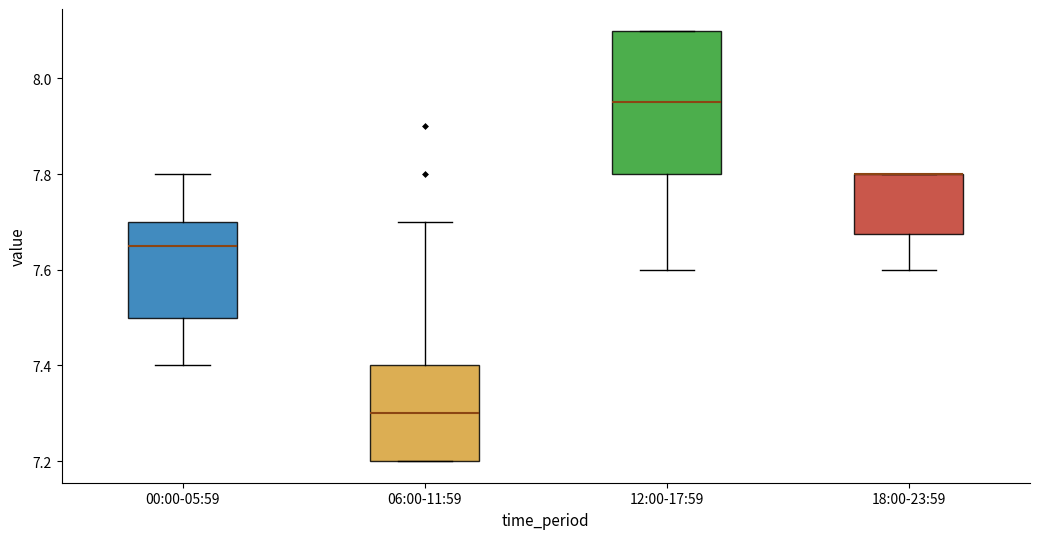

Where is the upper edge of the box for 18:00-23:59 on the y-axis? The values are not printed on the chart, so give them approximately, as read against the axis.

7.80